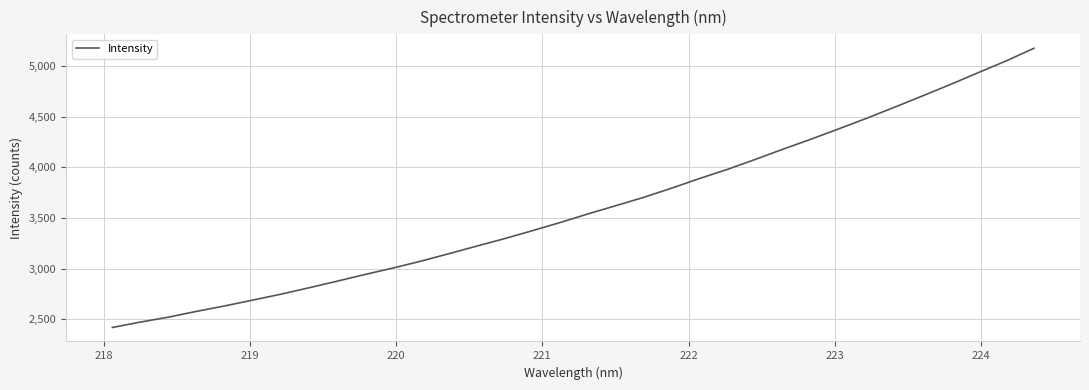

What is the greatest value displayed?

5174.3